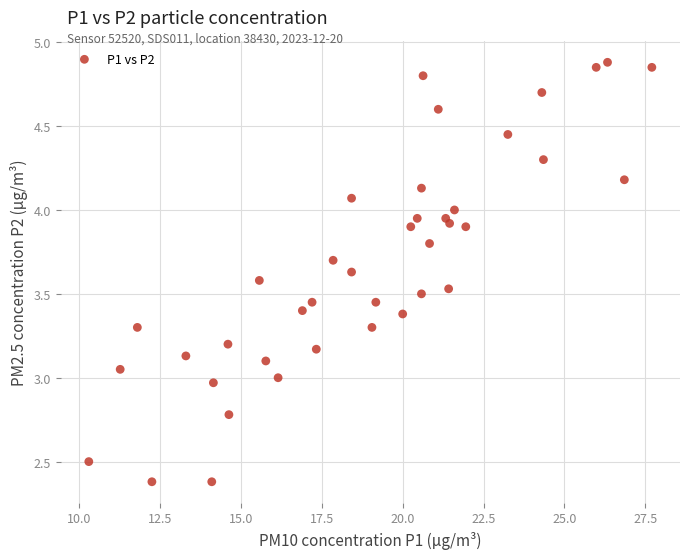

What is the range of Y values (max minus min)?

2.5